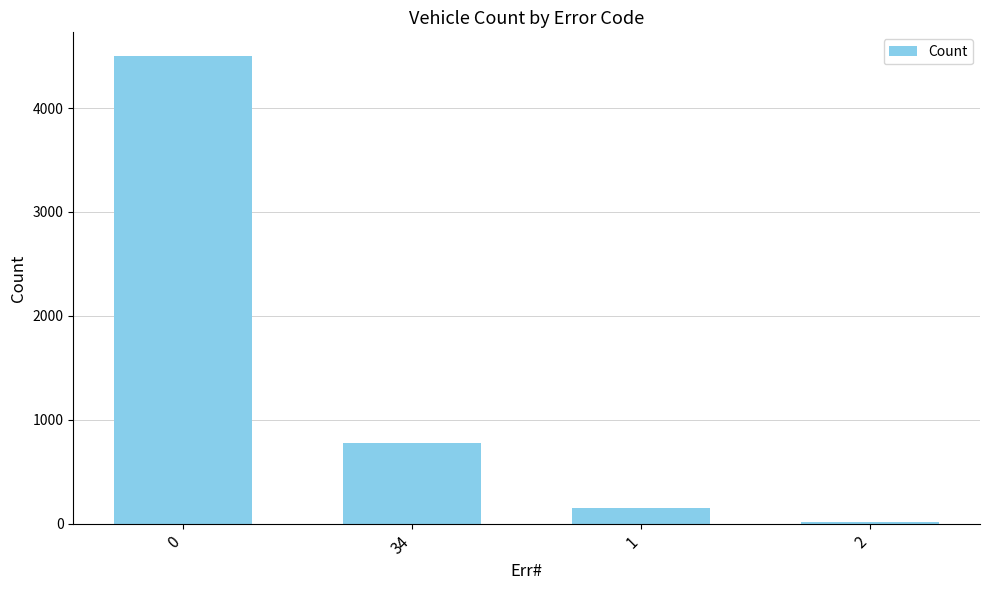

What is the maximum value shown in the chart?

4503